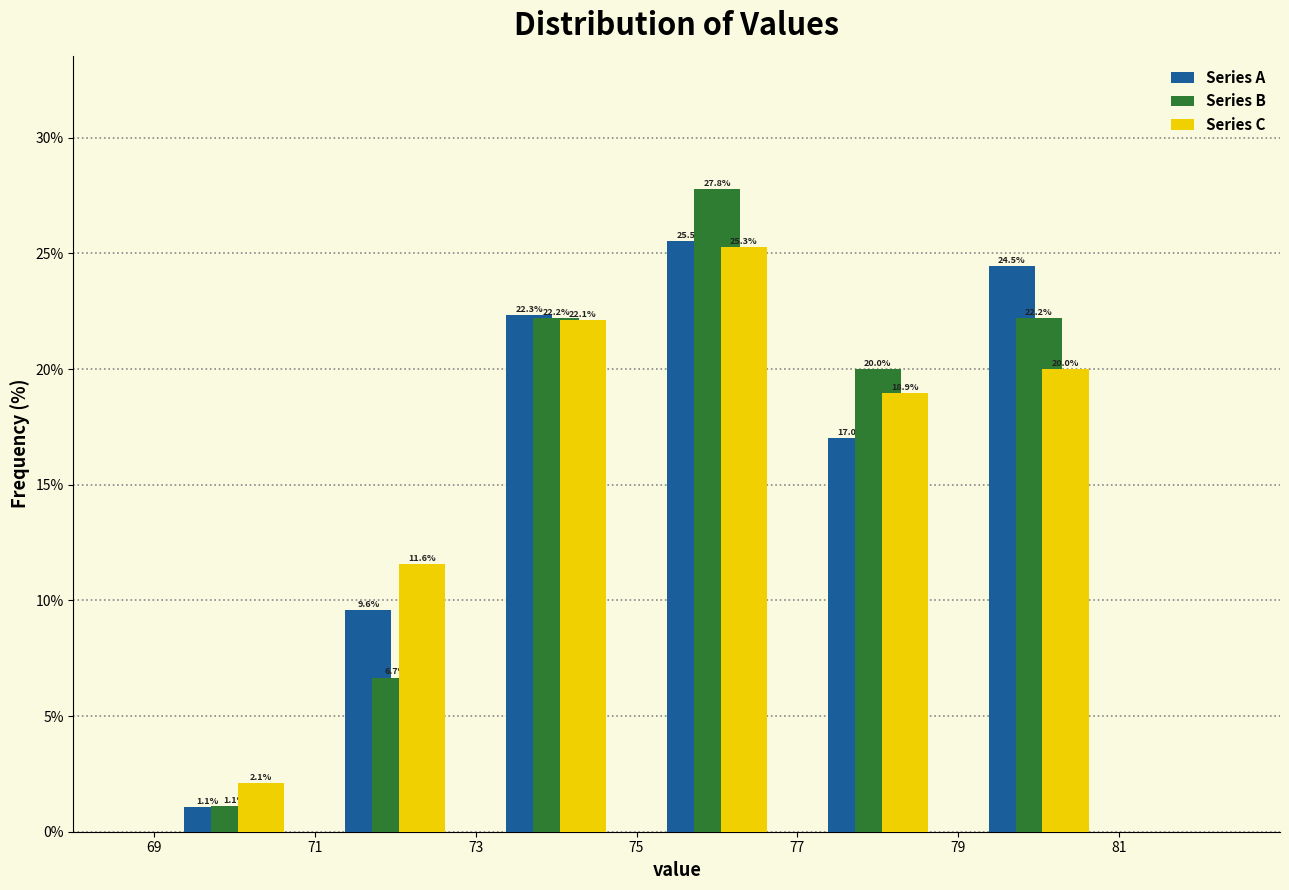

In the Series B series, which range on the x-axis has the tallest bar?

75 to 77